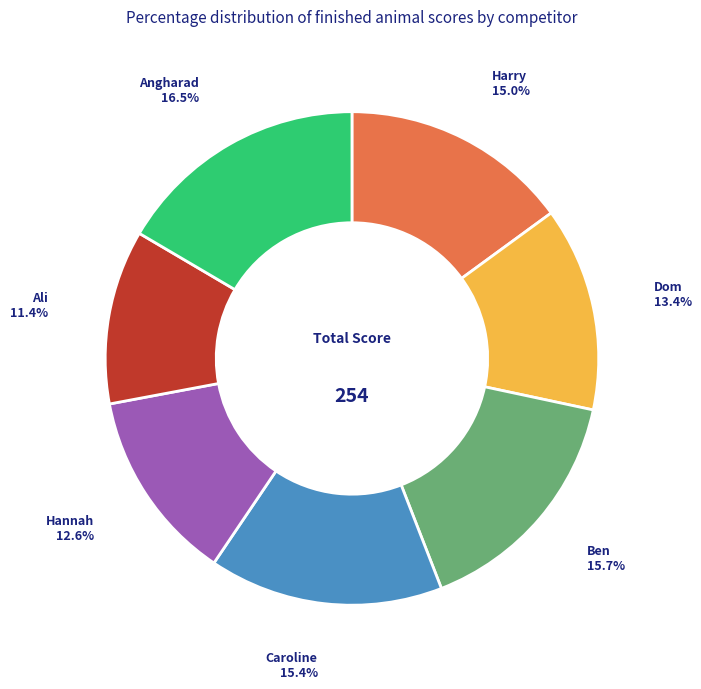

To the nearest percent, what is the difference between the largest and smallest slice percentages?

5%